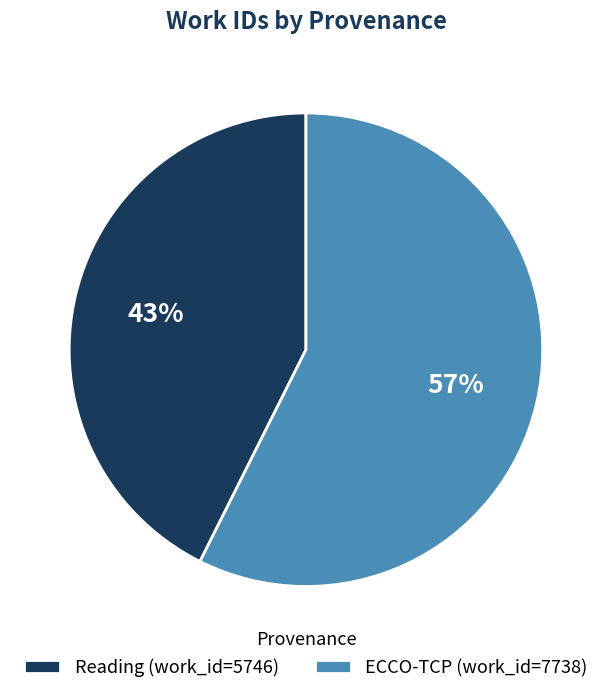

Approximately how many times larger is the value at ECCO-TCP (work_id=7738) compared to Reading (work_id=5746)?

1.3